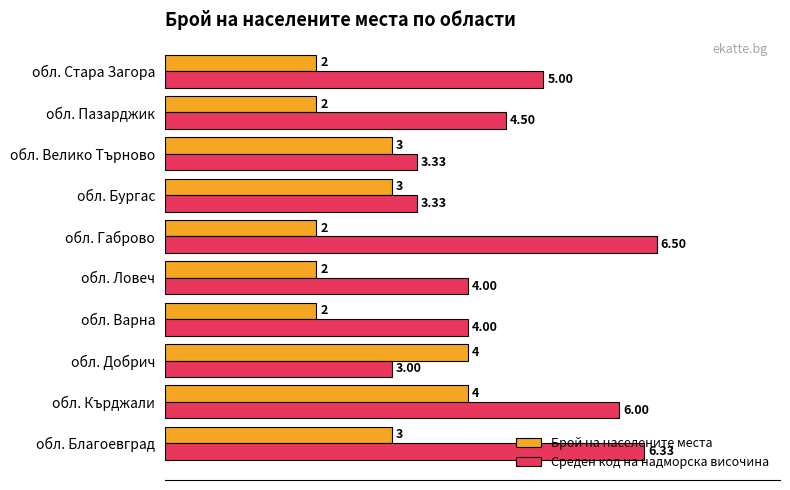

Which series has the largest total across all categories?

Среден код на надморска височина